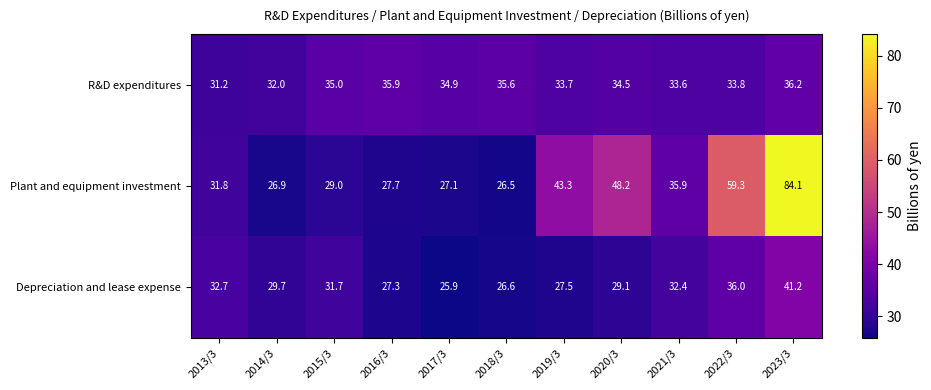

At 2014/3, list the series in order from largest to smallest.

R&D expenditures, Depreciation and lease expense, Plant and equipment investment